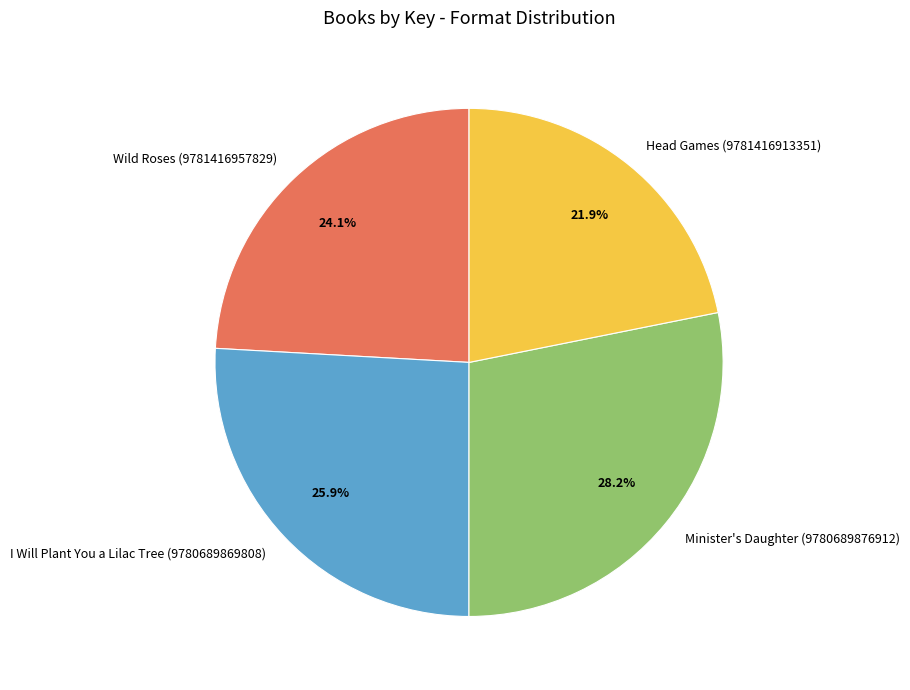

To the nearest percent, what is the combined percentage of Head Games (9781416913351) and Minister's Daughter (9780689876912)?

50%